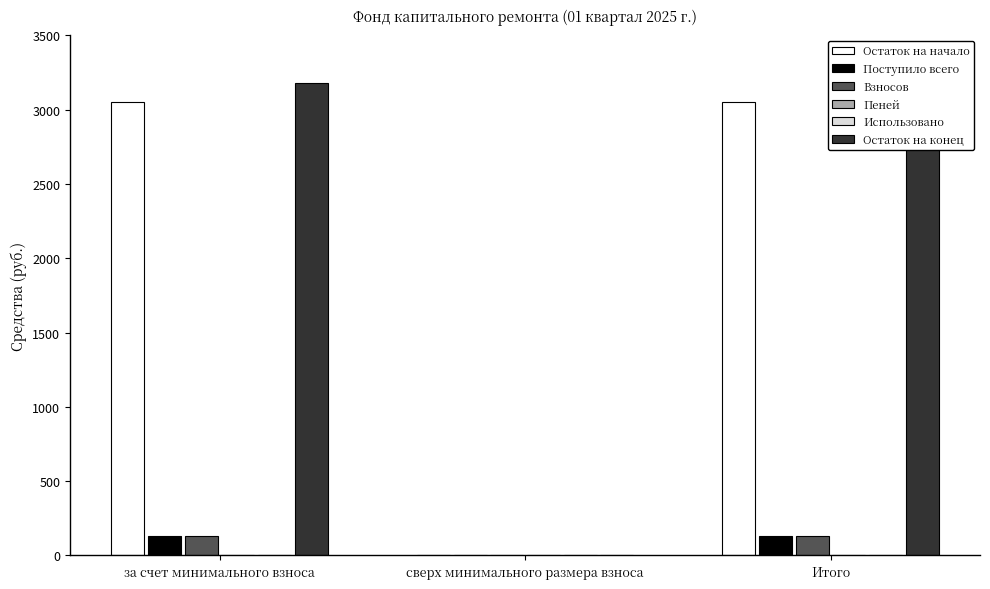

How many groups of bars are there?

3